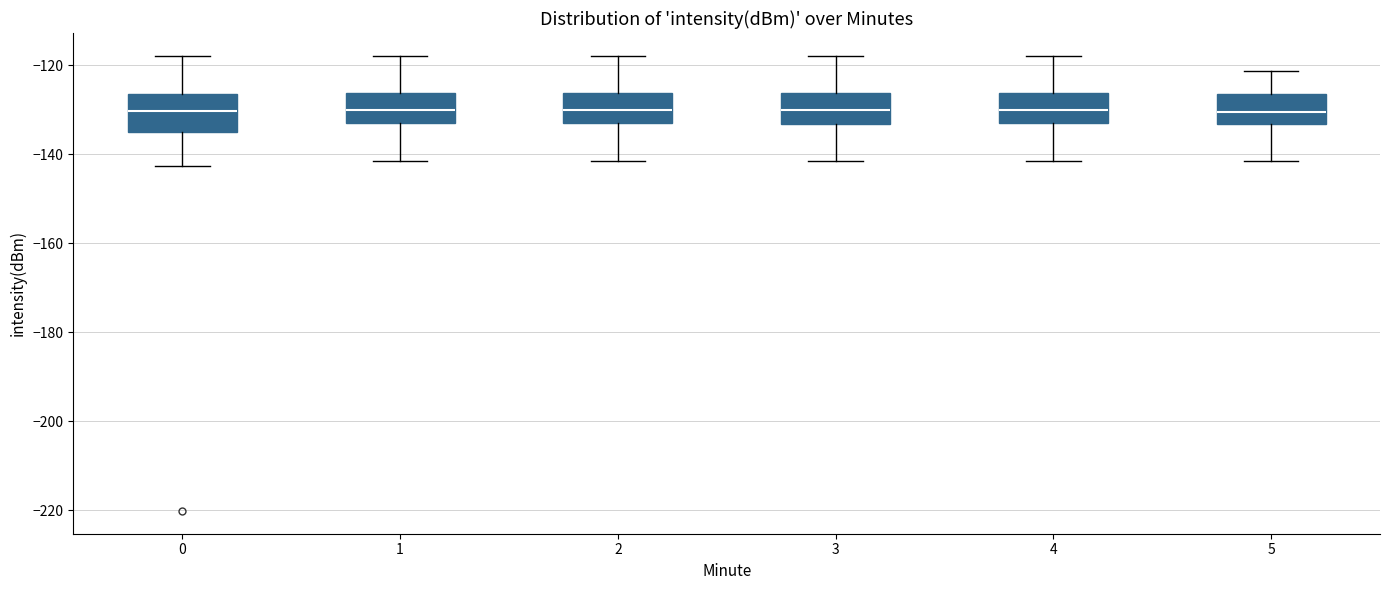

Reading left to right, transcribe this box plot: for each box, give where its median line is, the range the box spans, and where its two whiskers end, as read against the y-axis. The values are not printed on the chart, so give them approximately, as read against the axis.

0: median -130, box -136 to -126, whiskers -142 to -118
1: median -130, box -134 to -126, whiskers -142 to -118
2: median -130, box -132 to -126, whiskers -142 to -118
3: median -130, box -134 to -126, whiskers -142 to -118
4: median -130, box -132 to -126, whiskers -142 to -118
5: median -130, box -134 to -126, whiskers -142 to -122